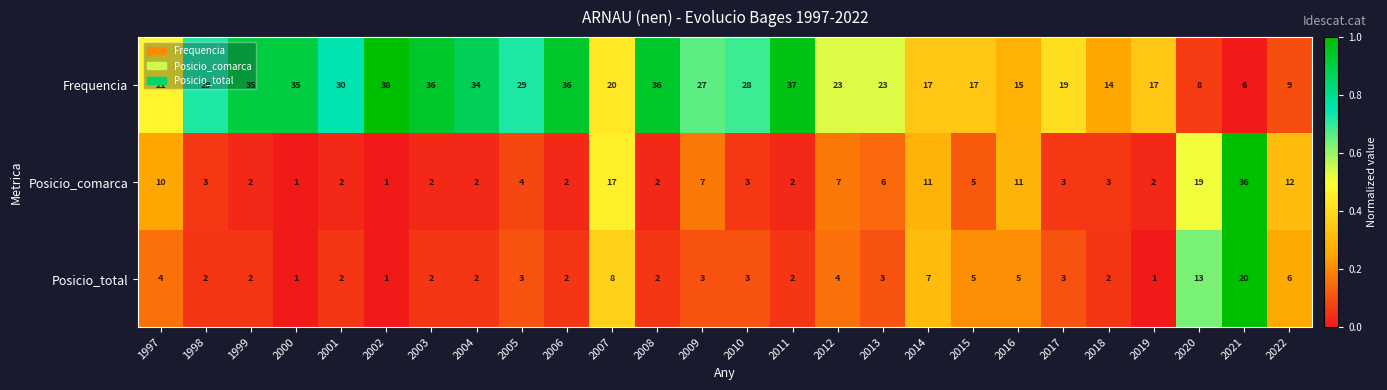

At which label does Posicio_total reach its peak?

2021